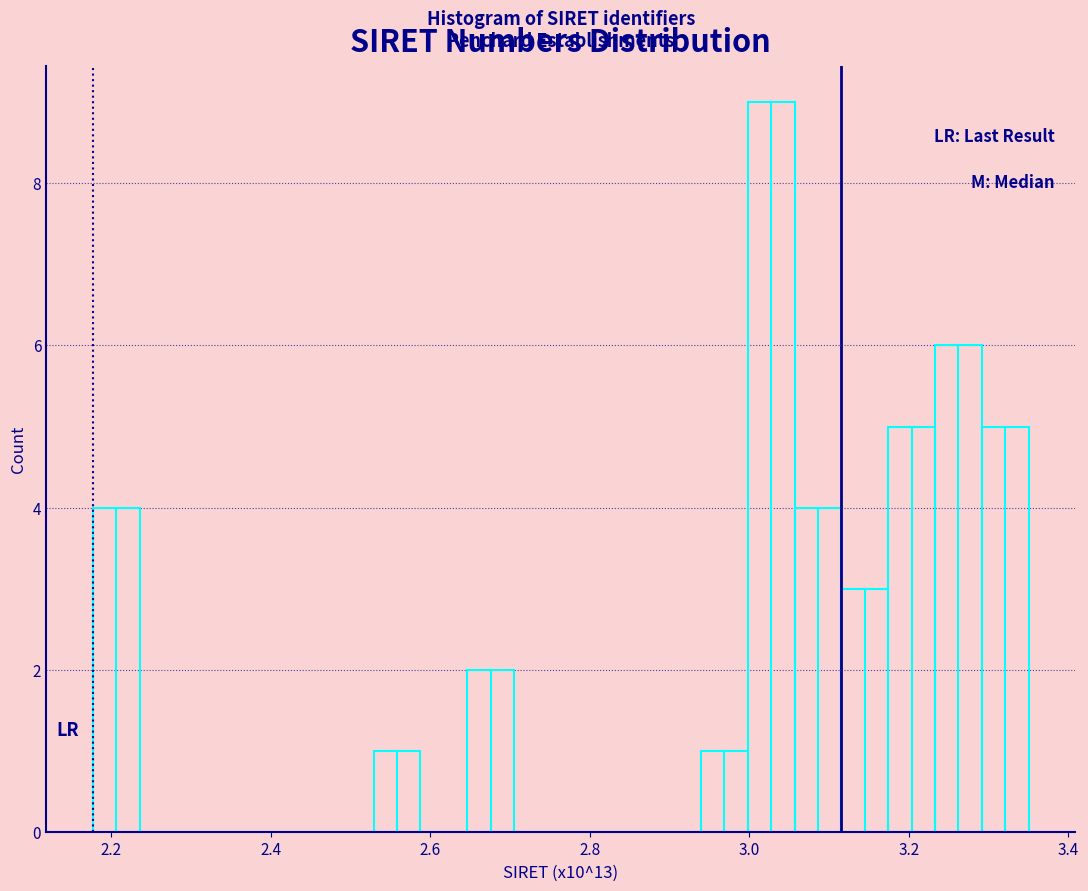

Read against the x-axis, roughly where is the centre of the tallest bar?

3.02